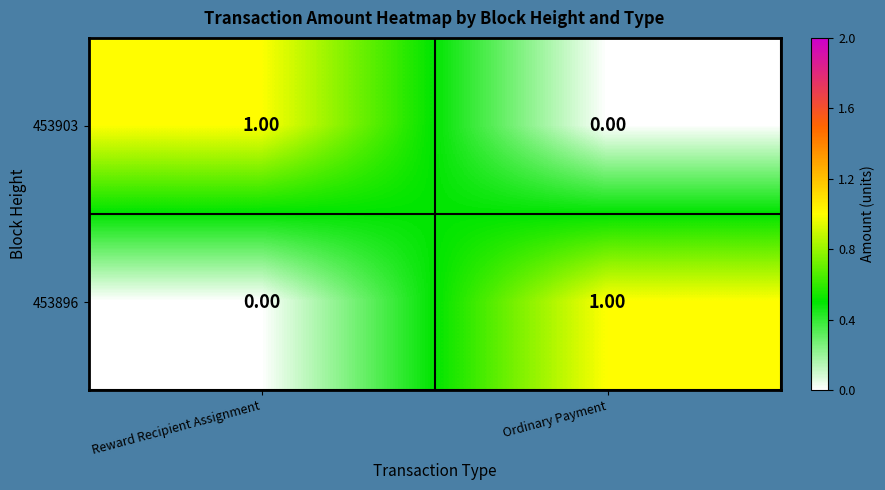

How many values in 453896 are above zero?

1